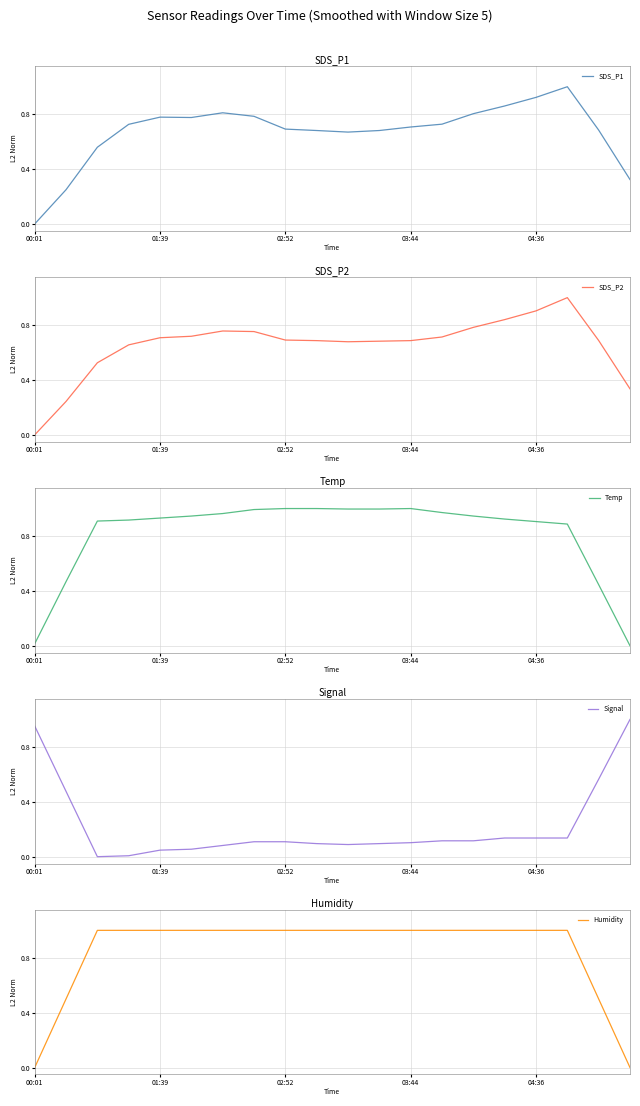

At which category is the sum across all series the highest?

17